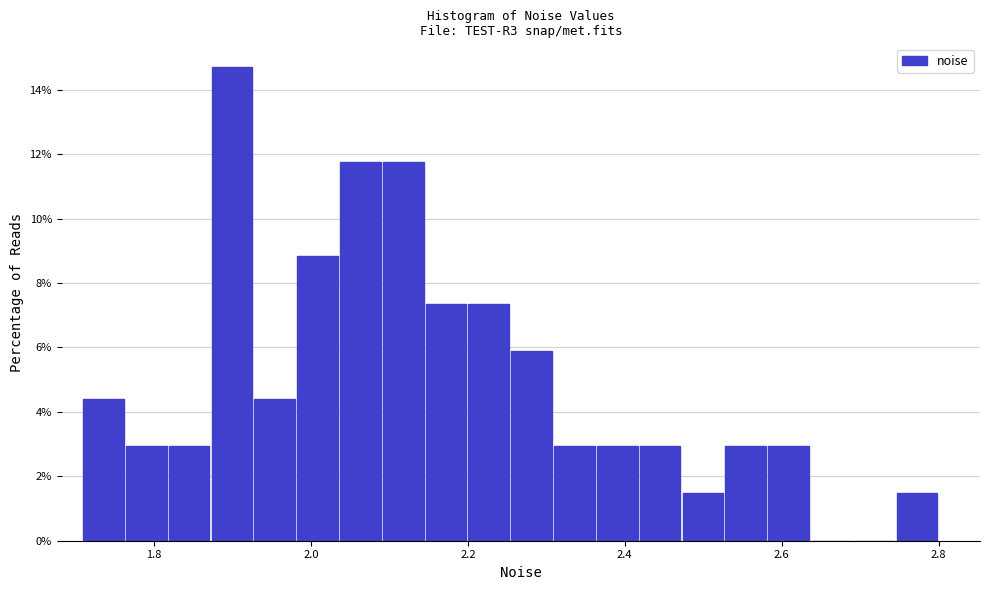

Around what value on the x-axis is the tallest bar? Give the approximate position of its centre, as read against the axis.

1.90